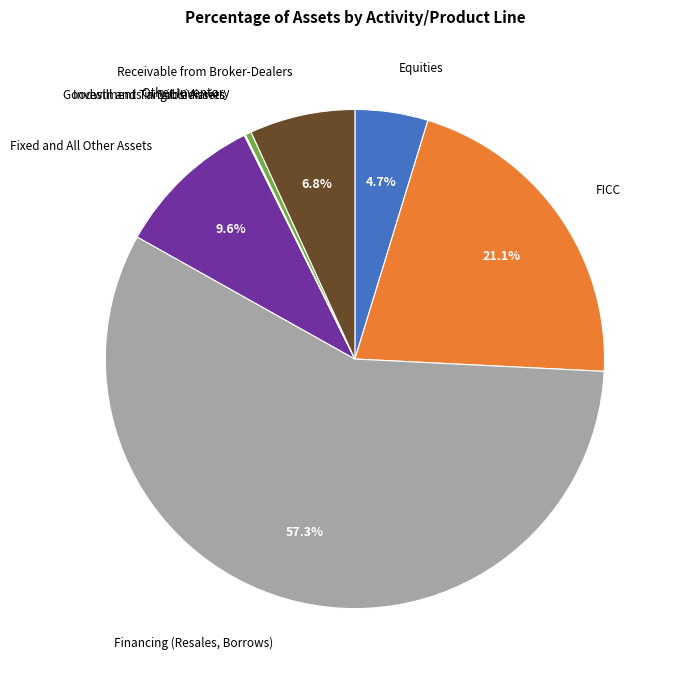

To the nearest percent, what is the average slice percentage?

12%